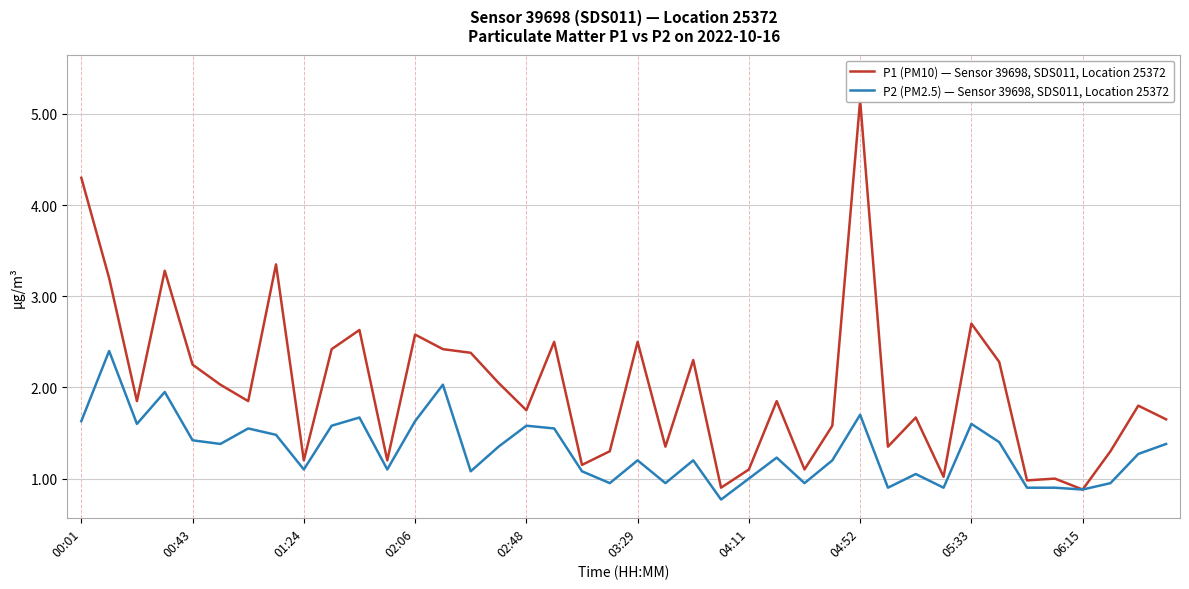

The P1 (PM10) — Sensor 39698, SDS011, Location 25372 series shows 2.0 at 15. True or false?

True